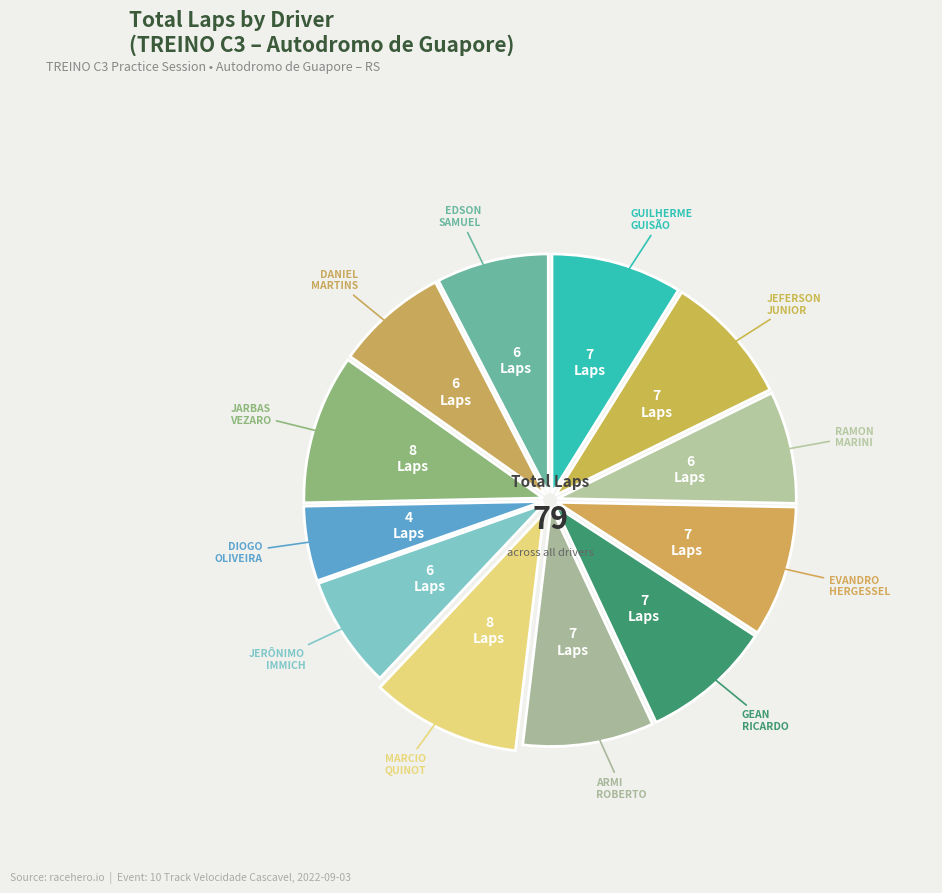

To the nearest percent, what is the difference between the largest and smallest slice percentages?

5%